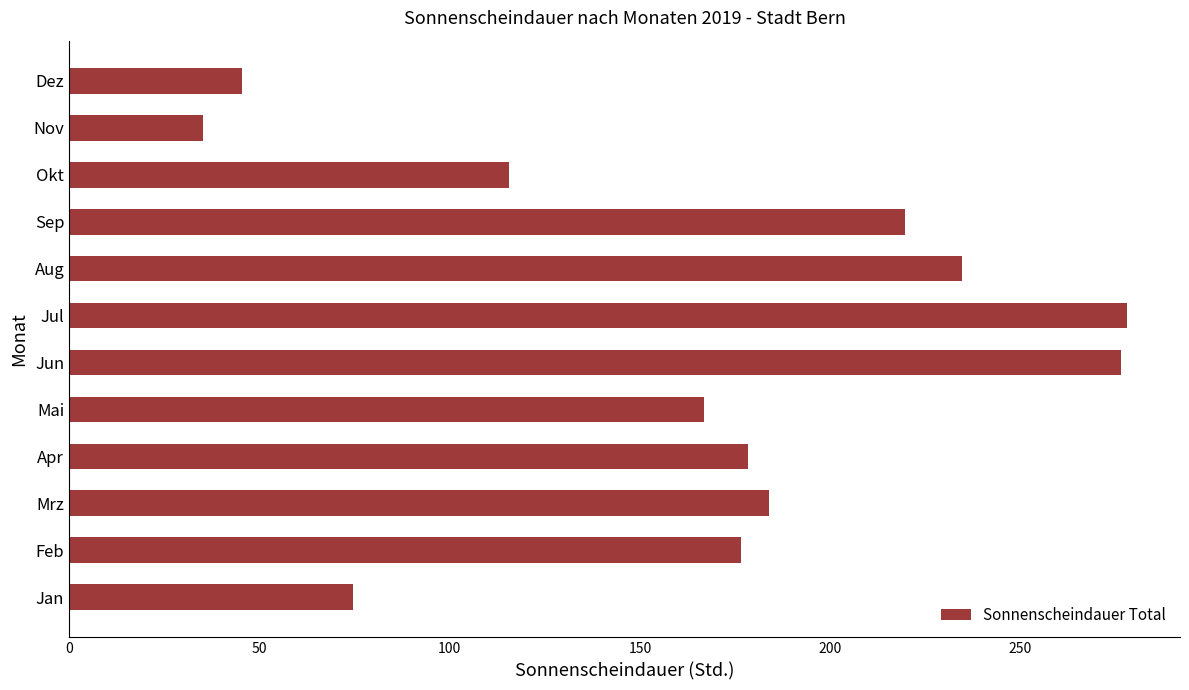

How many values exceed 178?

6